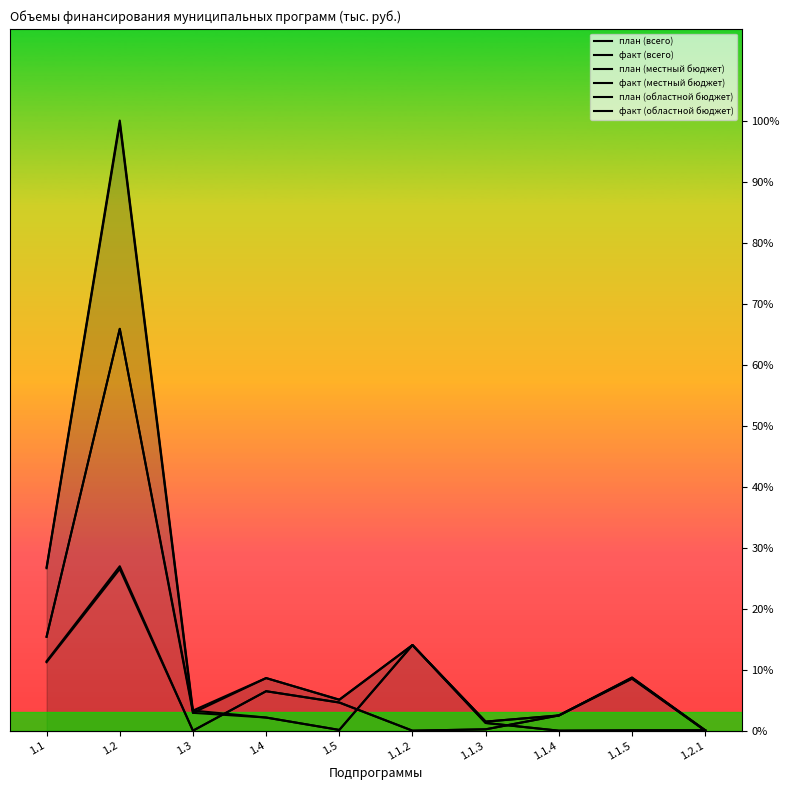

What is the label of the 4th point from the right?

1.1.3